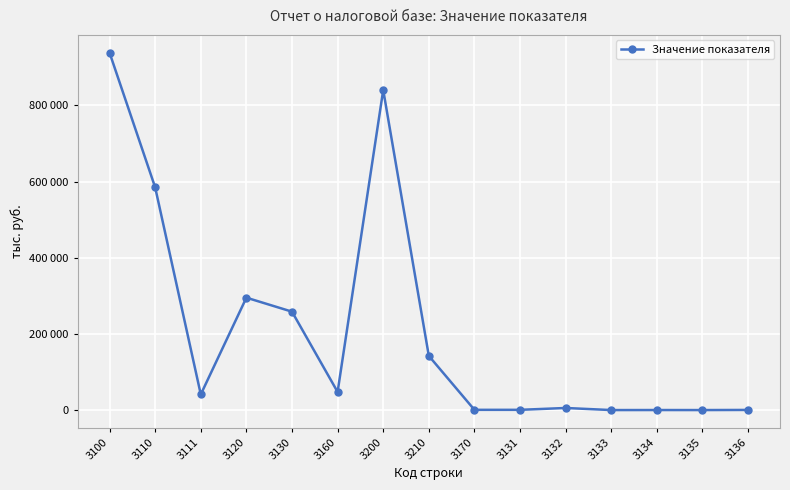

The value at 3160 is 75315. True or false?

False